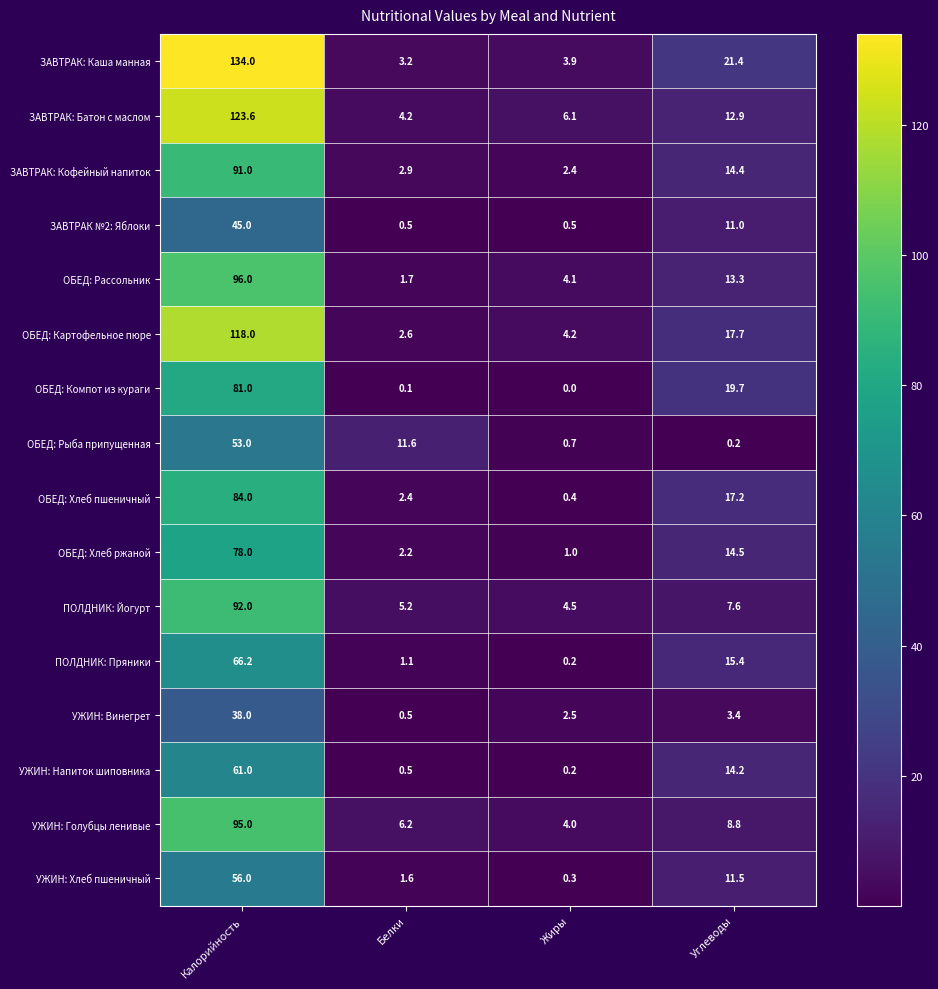

At which category is the sum across all series the highest?

Калорийность